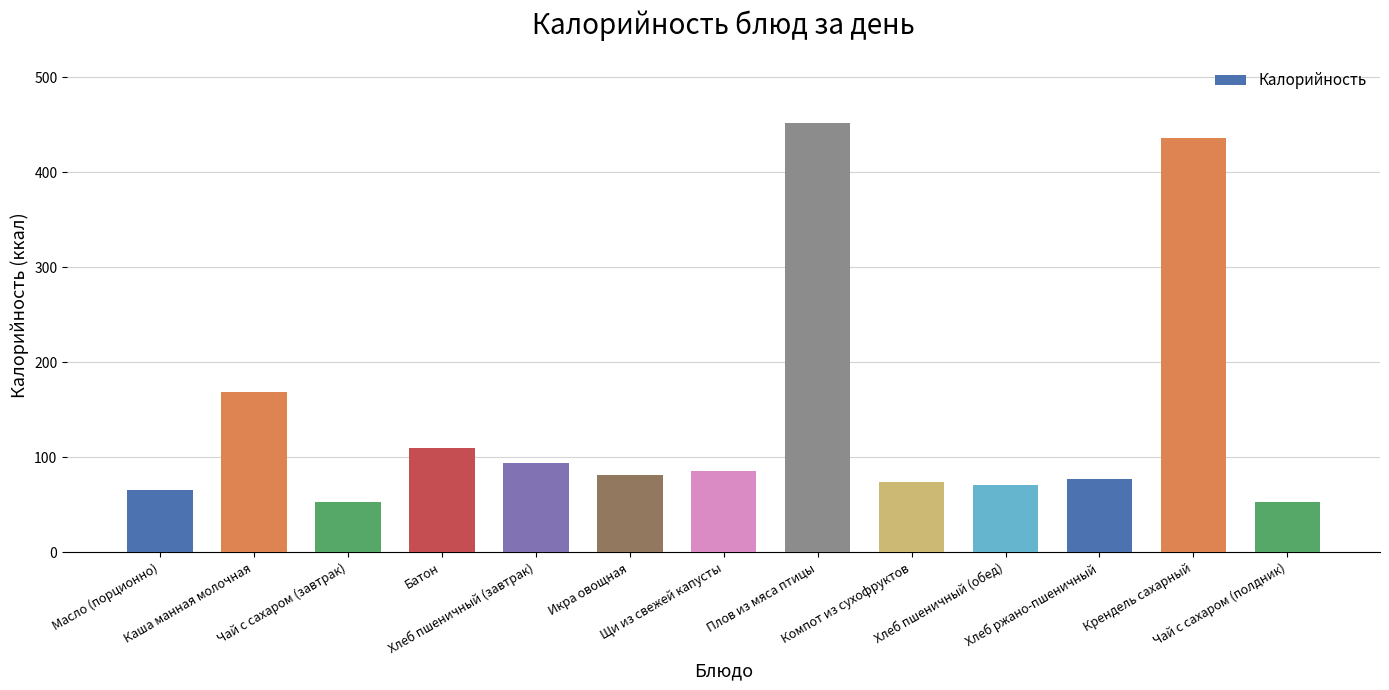

The chart shows a value of 587.2 at Крендель сахарный. True or false?

False